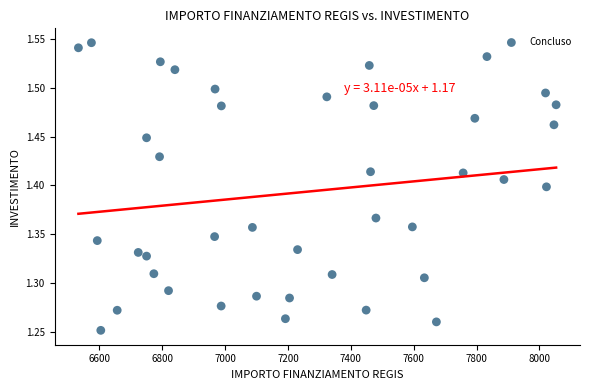

What is the range of Y values (max minus min)?

0.3